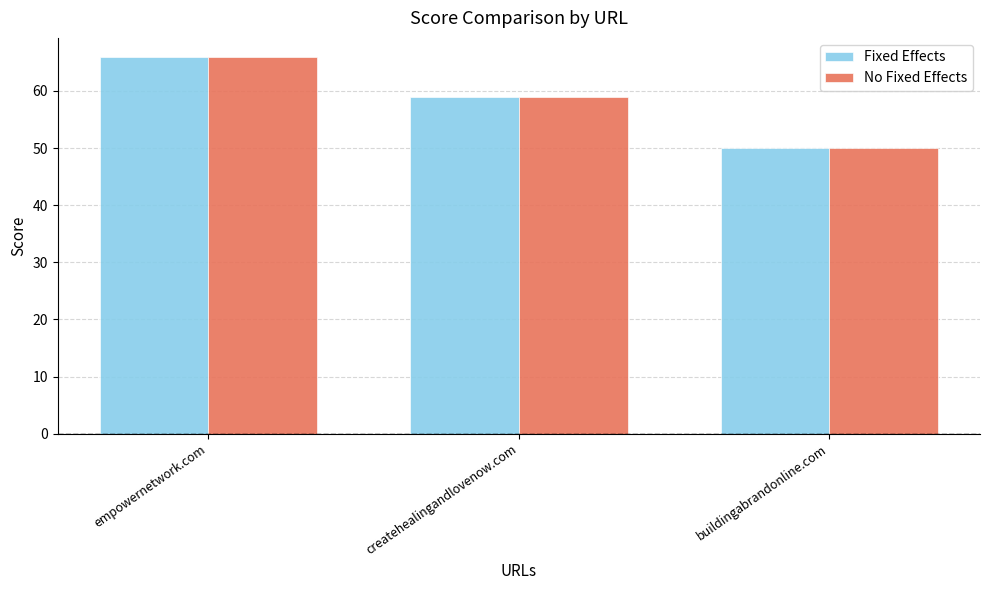

Is it true that Fixed Effects equals 50 at buildingabrandonline.com?

True